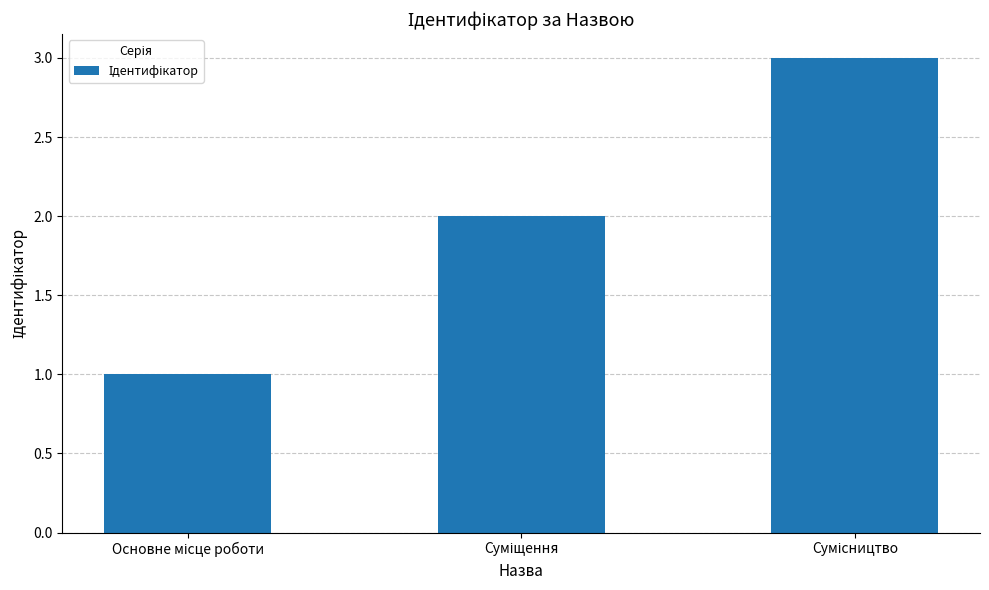

What is the greatest value displayed?

3